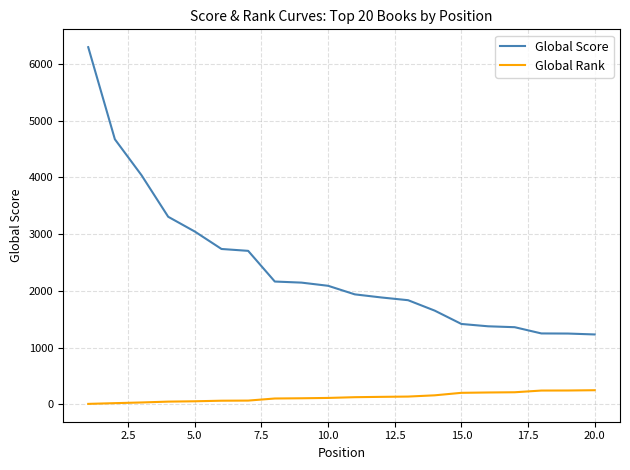

List the series in order of their overall mean, highest first.

Global Score, Global Rank